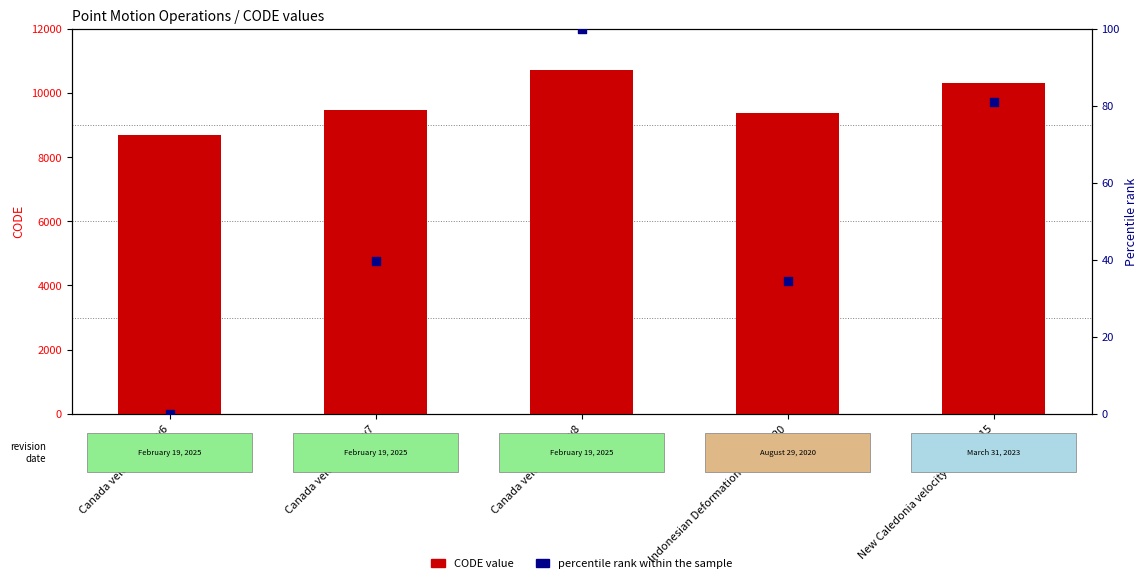

Which series contains the highest Y value?

CODE value